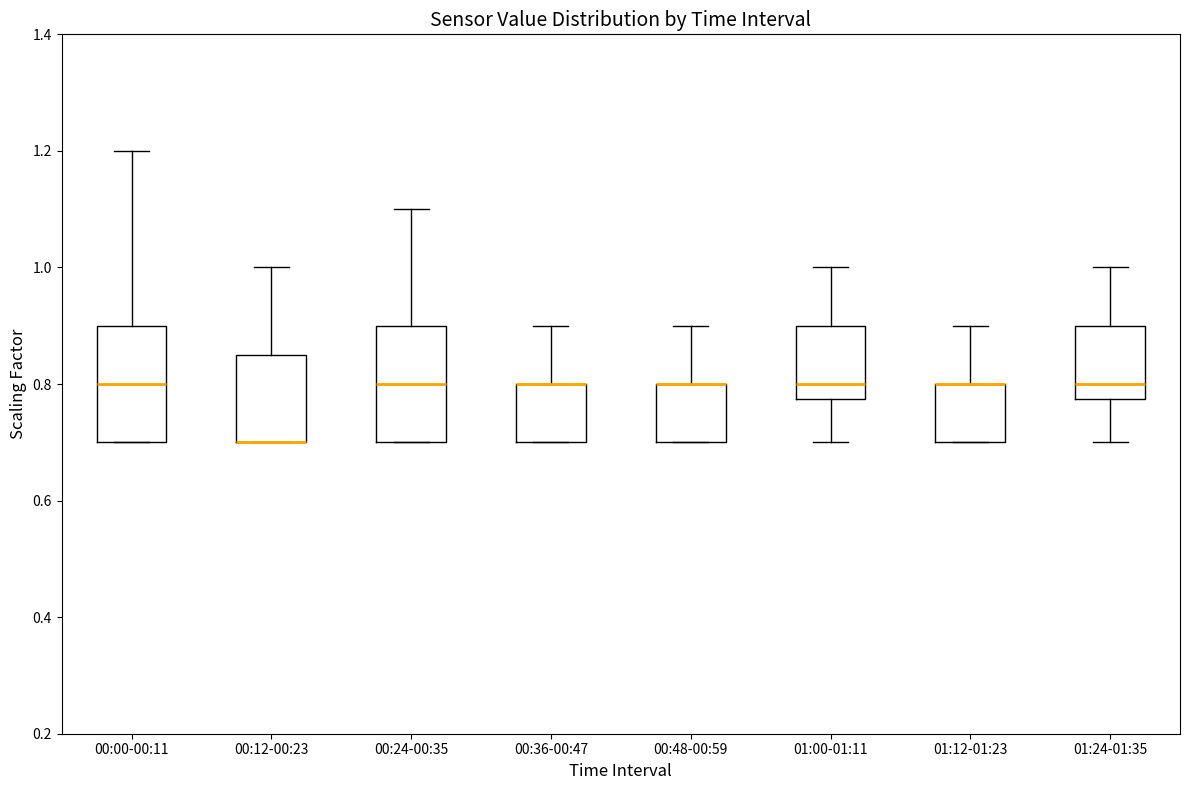

Reading left to right, transcribe this box plot: for each box, give where its median line is, the range the box spans, and where its two whiskers end, as read against the y-axis. The values are not printed on the chart, so give them approximately, as read against the axis.

00:00-00:11: median 0.80, box 0.70 to 0.90, whiskers 0.70 to 1.20
00:12-00:23: median 0.70 (drawn on the box's lower edge), box 0.70 to 0.86, whiskers 0.70 to 1.00
00:24-00:35: median 0.80, box 0.70 to 0.90, whiskers 0.70 to 1.10
00:36-00:47: median 0.80 (drawn on the box's upper edge), box 0.70 to 0.80, whiskers 0.70 to 0.90
00:48-00:59: median 0.80 (drawn on the box's upper edge), box 0.70 to 0.80, whiskers 0.70 to 0.90
01:00-01:11: median 0.80, box 0.78 to 0.90, whiskers 0.70 to 1.00
01:12-01:23: median 0.80 (drawn on the box's upper edge), box 0.70 to 0.80, whiskers 0.70 to 0.90
01:24-01:35: median 0.80, box 0.78 to 0.90, whiskers 0.70 to 1.00